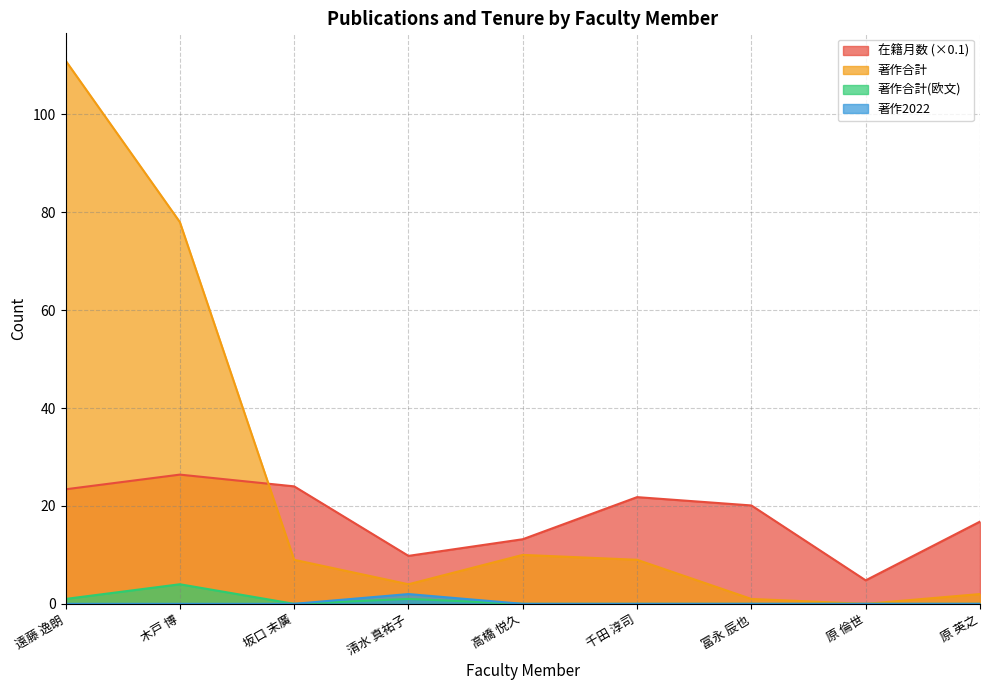

What is the label of the 9th point from the left?

原 英之